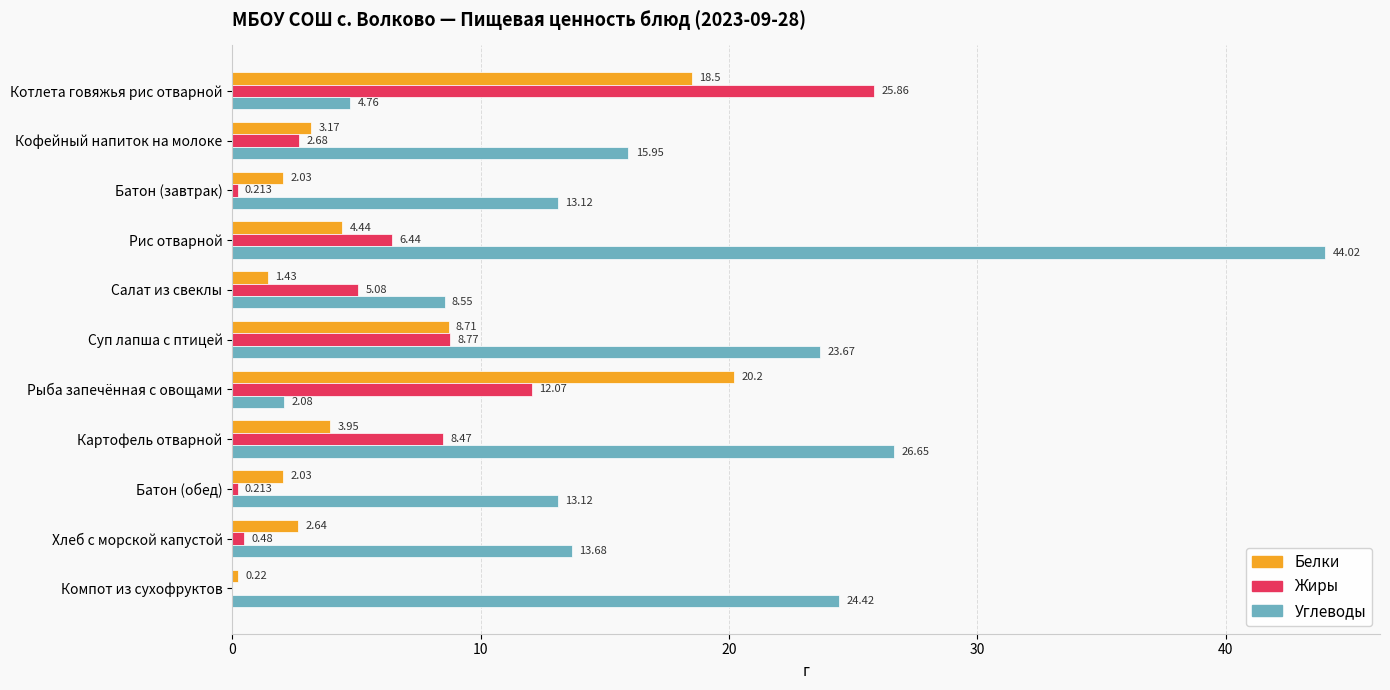

Which series has the largest range (max minus min)?

Углеводы